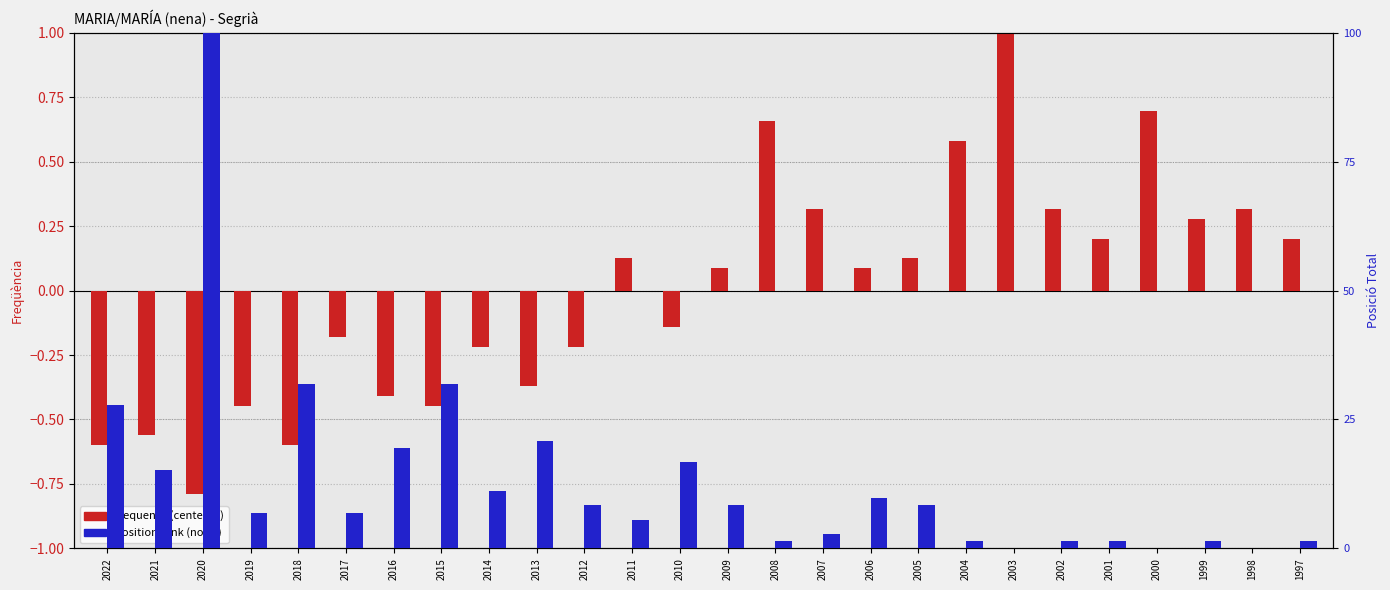

Where does the frequency (centered) series first go above 0?

2011